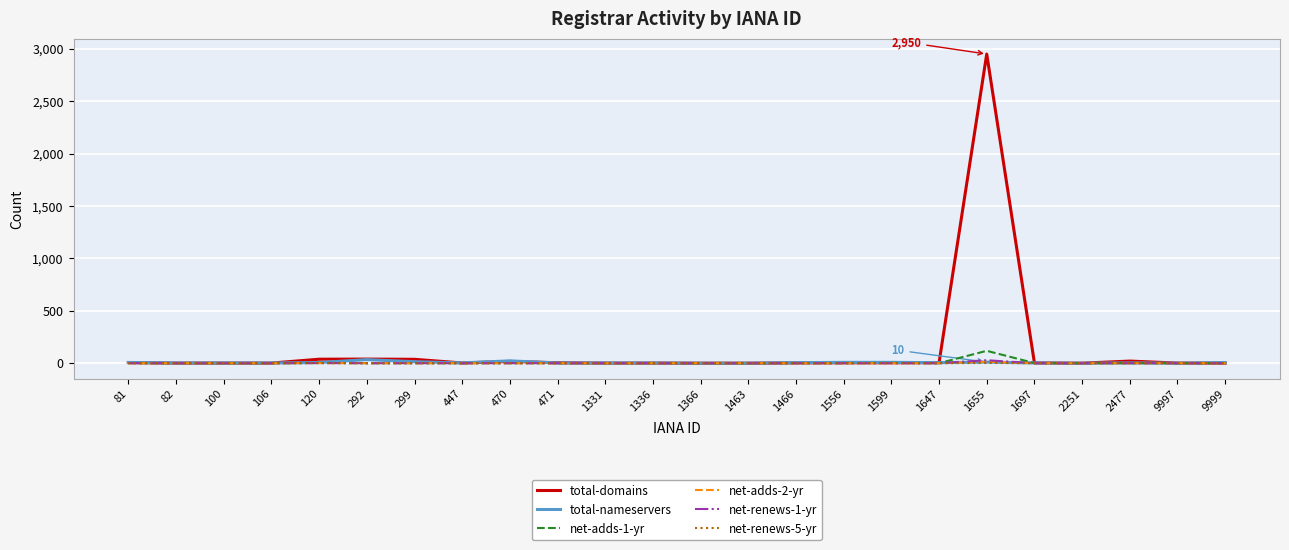

Which series has the widest spread of values?

total-domains